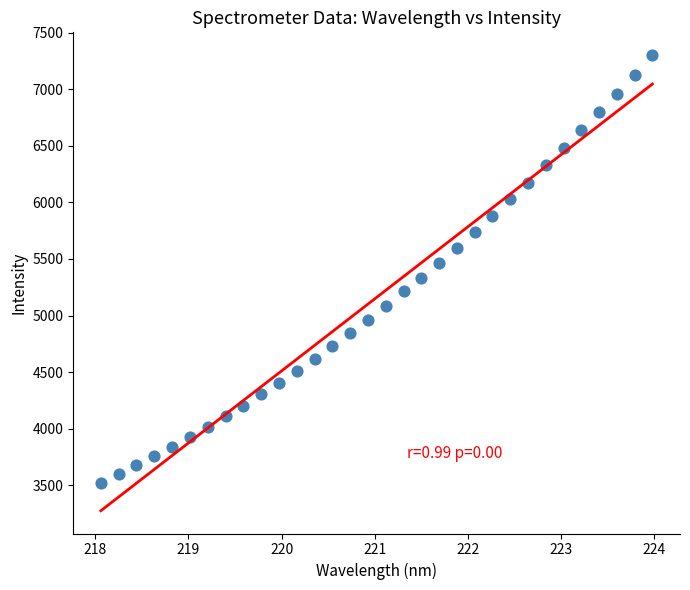

What is the range of X values (max minus min)?

5.9